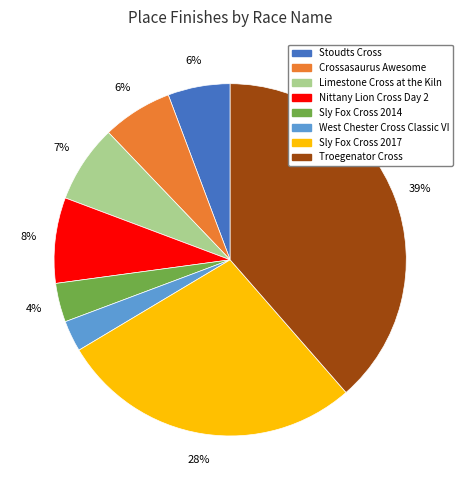

The Limestone Cross at the Kiln slice represents 1% of the pie. True or false?

False